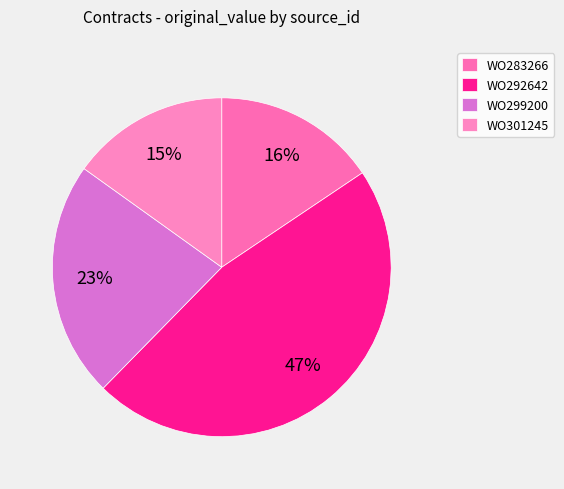

How many segments does this pie chart have?

4